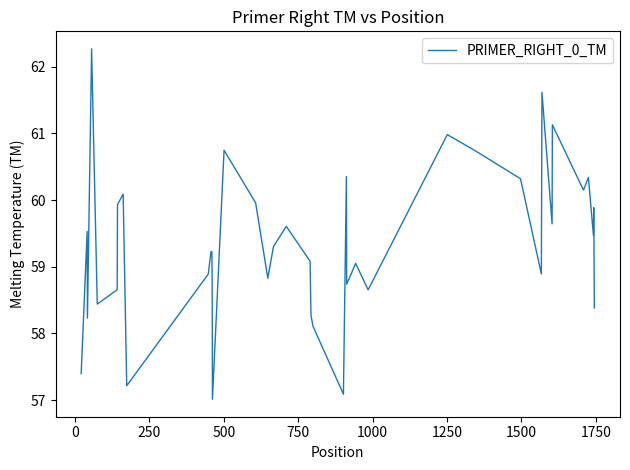

Count the number of categories in the chart.

40